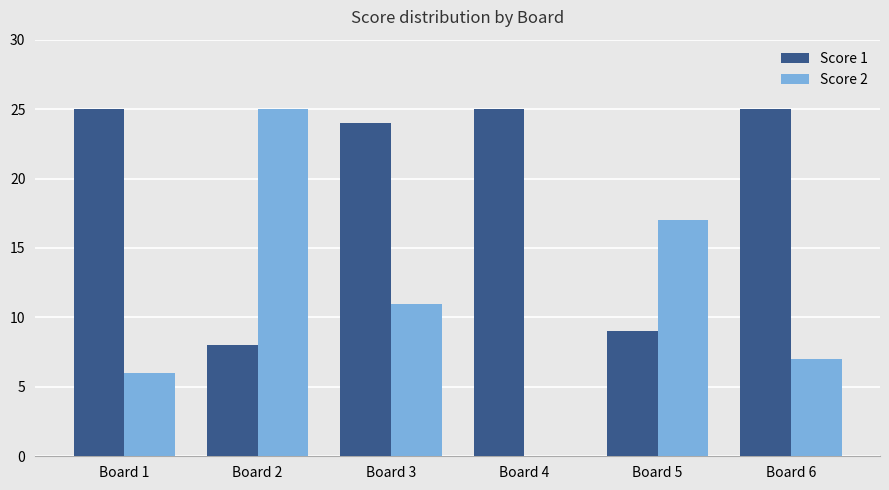

What is the sum of all Score 2 values?

66